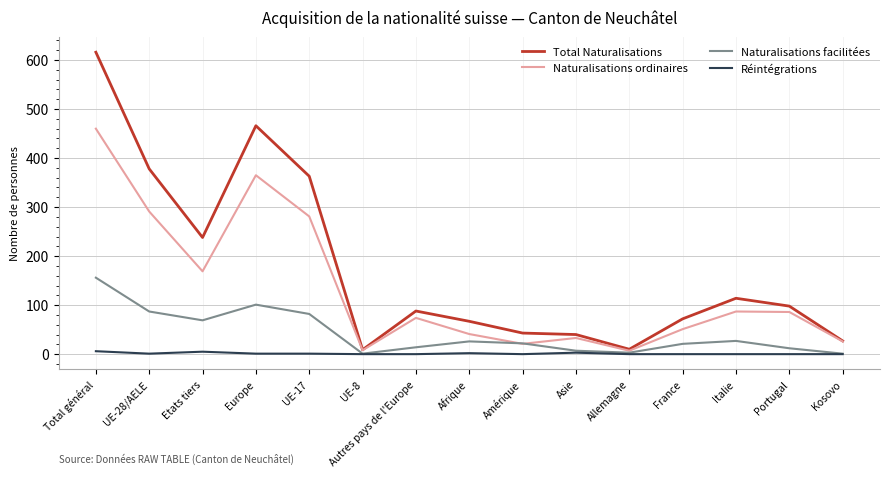

Which series changed the most between UE-17 and Portugal?

Total Naturalisations